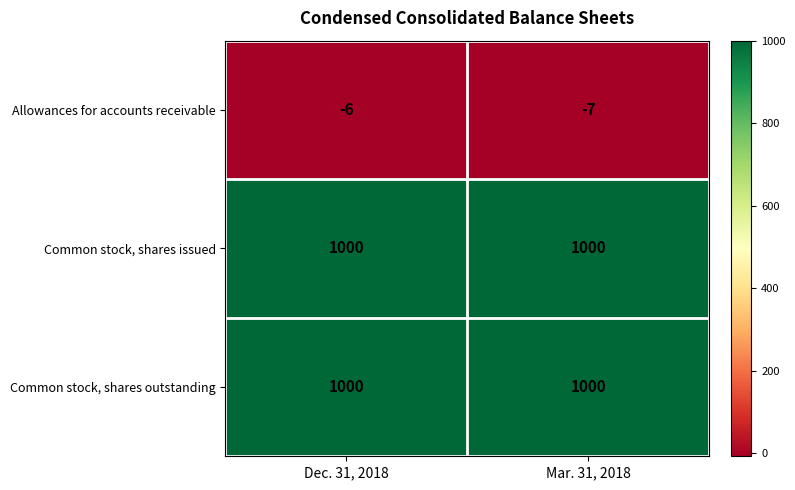

The Allowances for accounts receivable series shows -10 at Dec. 31, 2018. True or false?

False